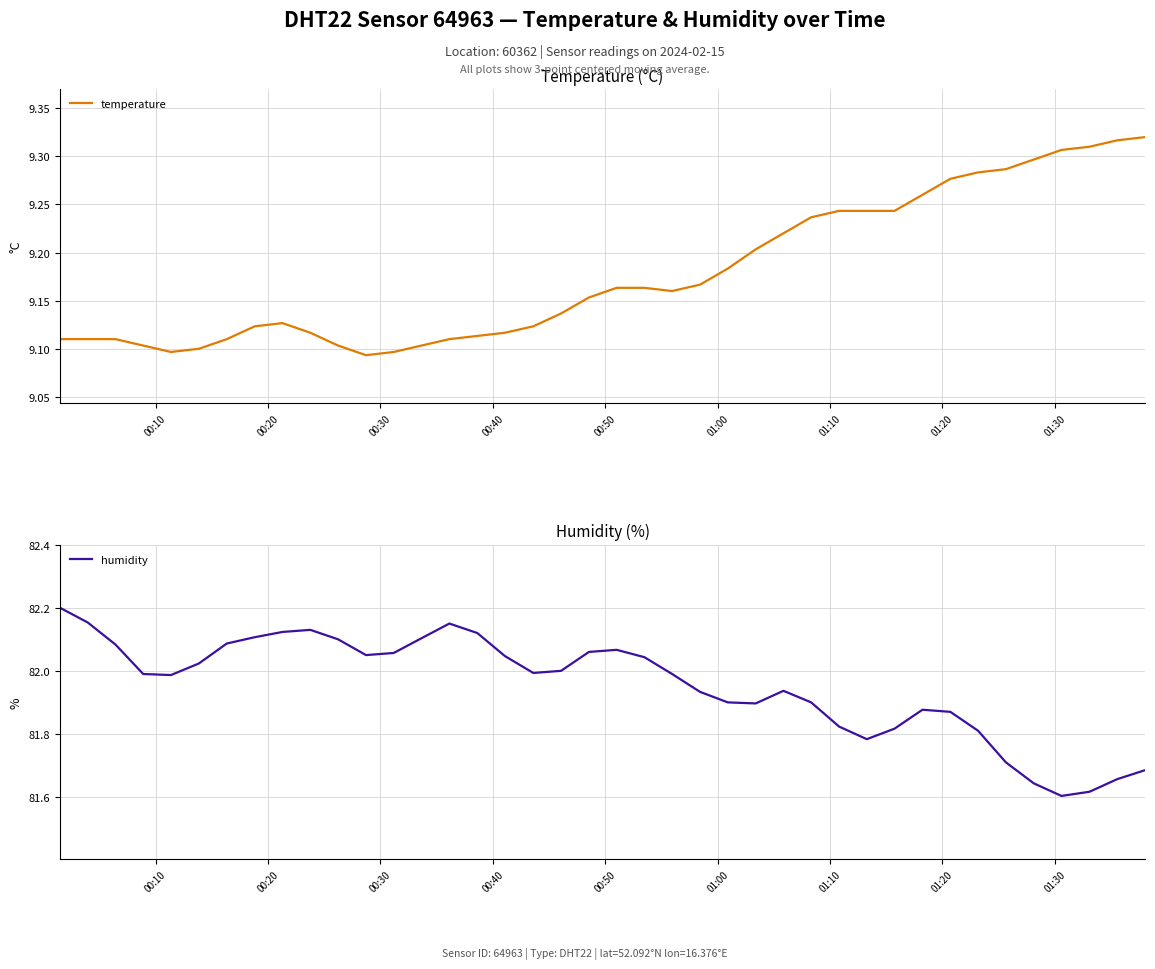

What is the maximum value shown in the chart?

82.2